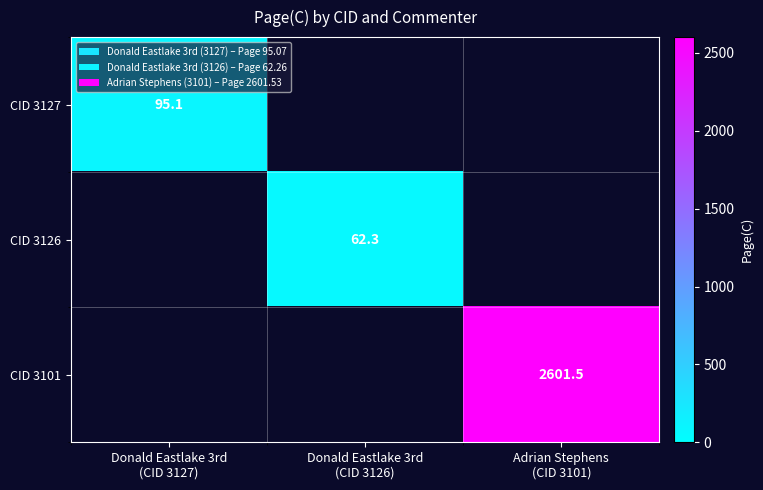

Is it true that CID 3127 equals 37.5 at Adrian Stephens (CID 3101)?

False